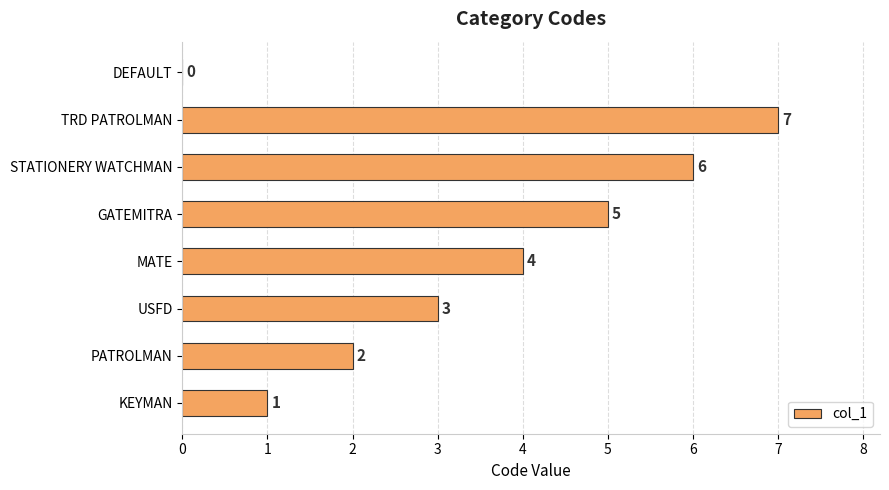

What is the greatest value displayed?

7